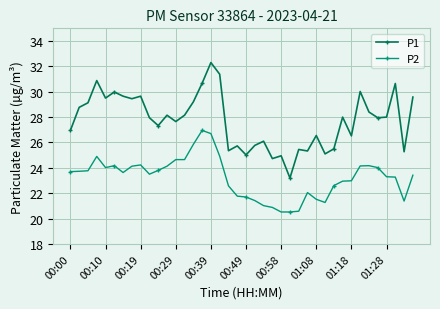

True or false: P1 and P2 cross at least once.

False